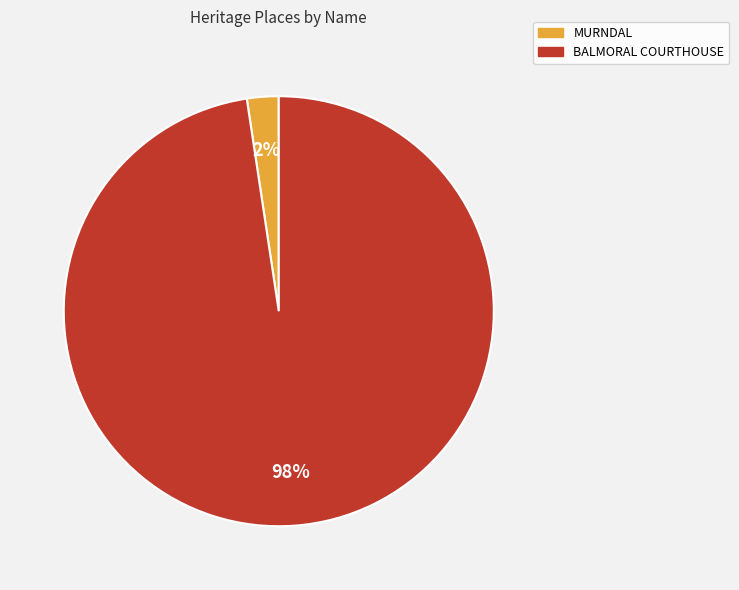

The MURNDAL slice represents 10% of the pie. True or false?

False